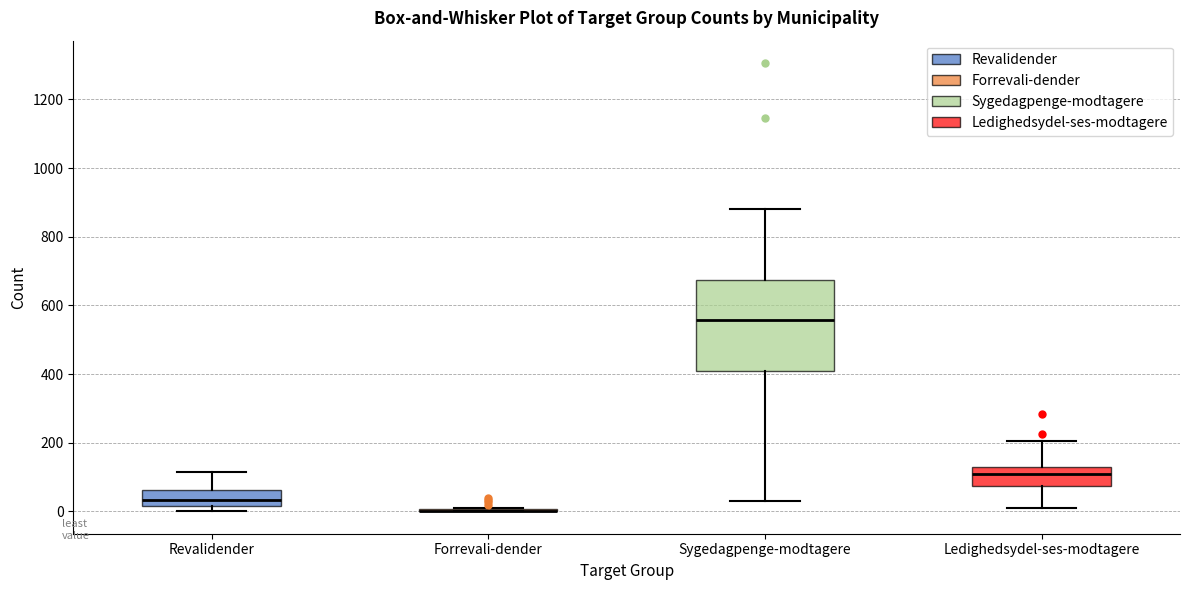

Where does the upper whisker of the box for Revalidender end on the y-axis? The values are not printed on the chart, so give them approximately, as read against the axis.

120